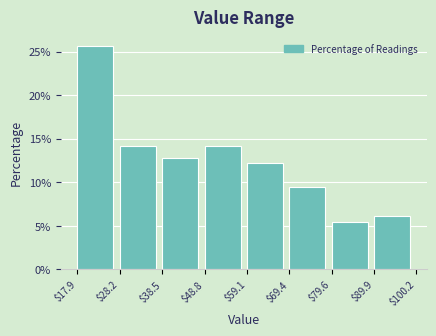

How tall is the bar that spans $89.9 to $100.2 on the x-axis? The values are not printed on the chart, so give them approximately, as read against the axis.

6.0